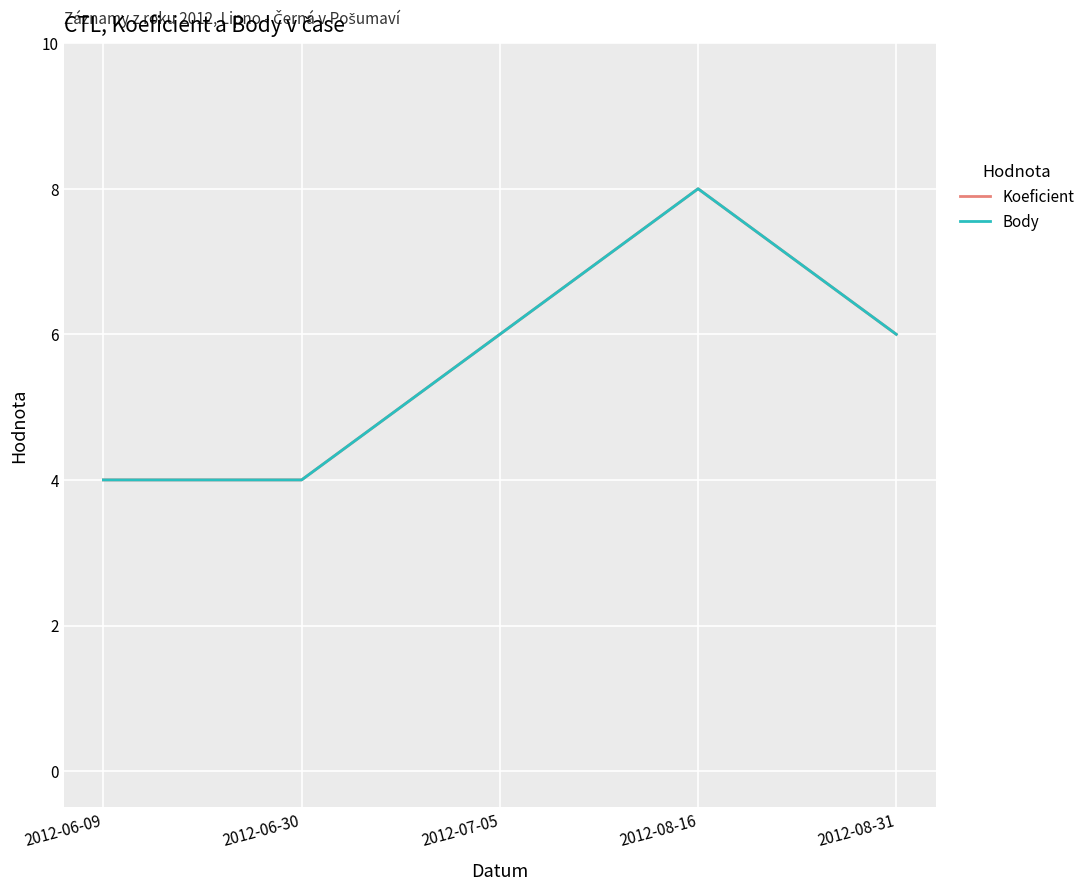

Is this an area chart (filled region under the line)?

No